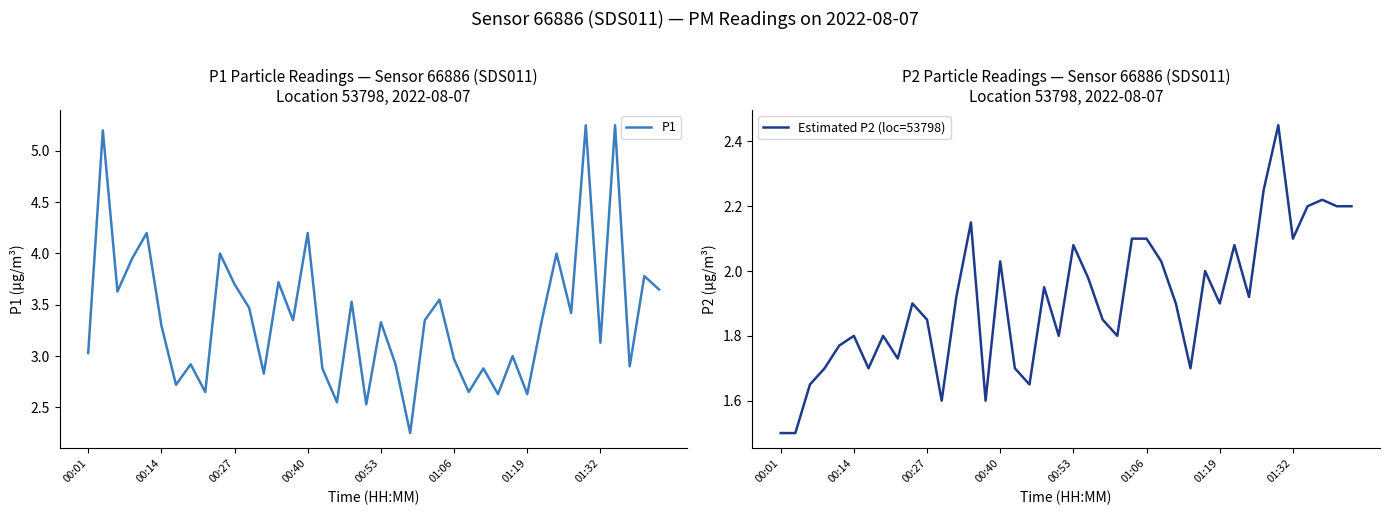

How many lines are shown in the chart?

2